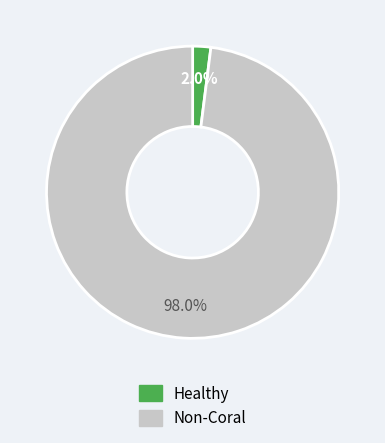

Does any single category account for the majority?

Yes